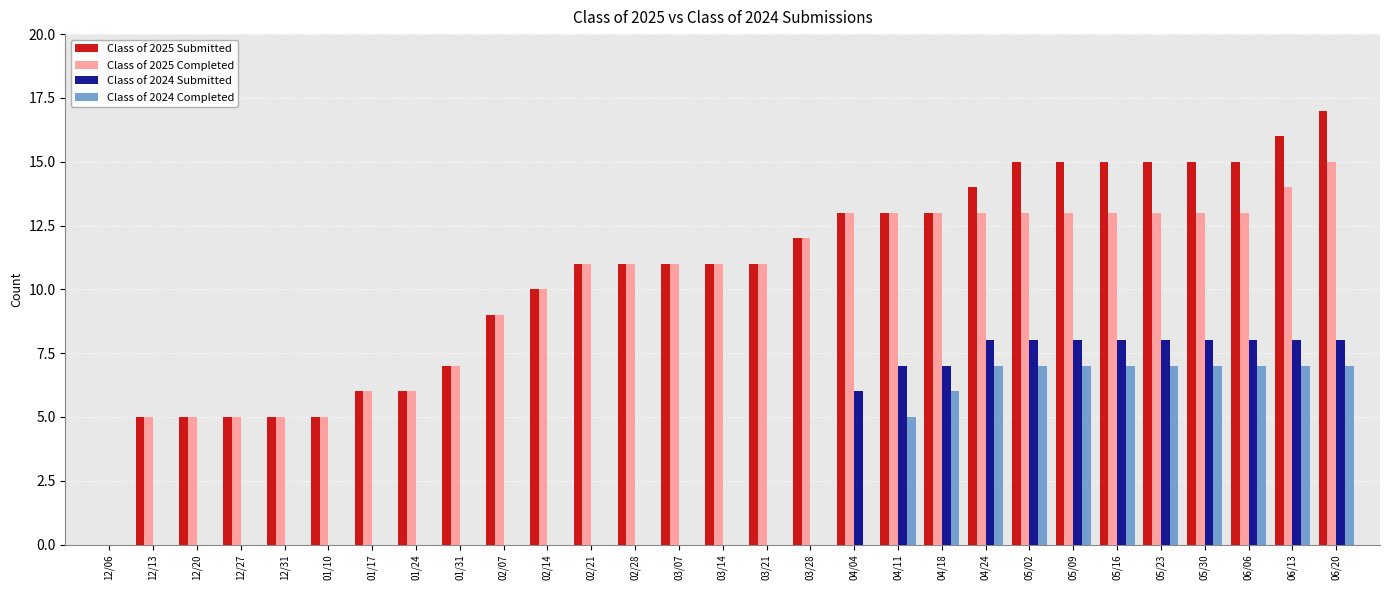

Reading left to right, transcribe all the data shown in this chart.

Class of 2025 Submitted: 0	5	5	5	5	5	6	6	7	9	10	11	11	11	11	11	12	13	13	13	14	15	15	15	15	15	15	16	17
Class of 2025 Completed: 0	5	5	5	5	5	6	6	7	9	10	11	11	11	11	11	12	13	13	13	13	13	13	13	13	13	13	14	15
Class of 2024 Submitted: 0	0	0	0	0	0	0	0	0	0	0	0	0	0	0	0	0	6	7	7	8	8	8	8	8	8	8	8	8
Class of 2024 Completed: 0	0	0	0	0	0	0	0	0	0	0	0	0	0	0	0	0	0	5	6	7	7	7	7	7	7	7	7	7